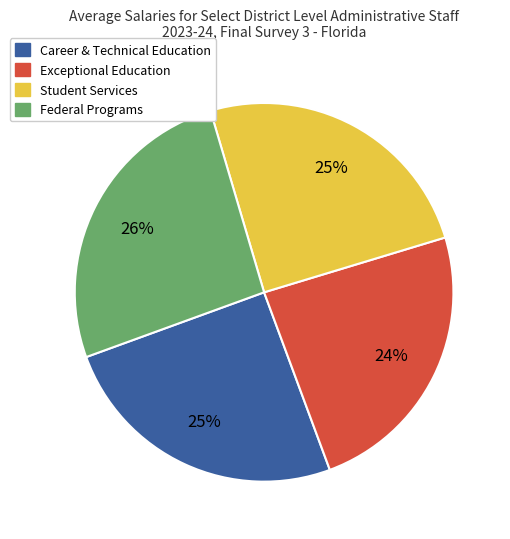

To the nearest percent, what is the difference between the largest and smallest slice percentages?

2%